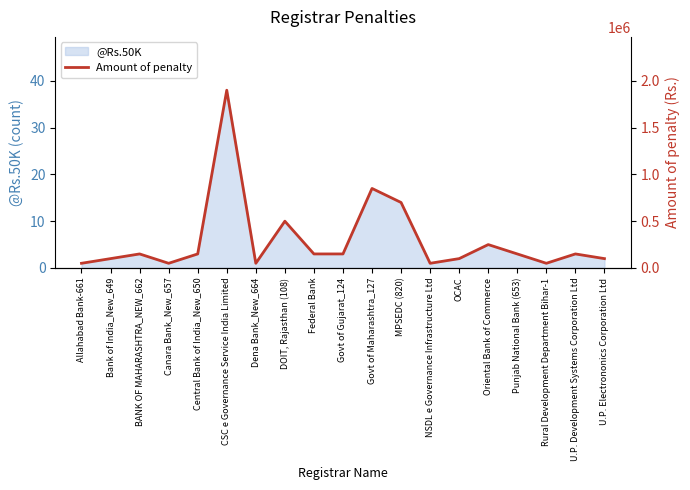

Reading left to right, list all the values displayed in this chart.

50000	100000	150000	50000	150000	1900000	50000	500000	150000	150000	850000	700000	50000	100000	250000	150000	50000	150000	100000